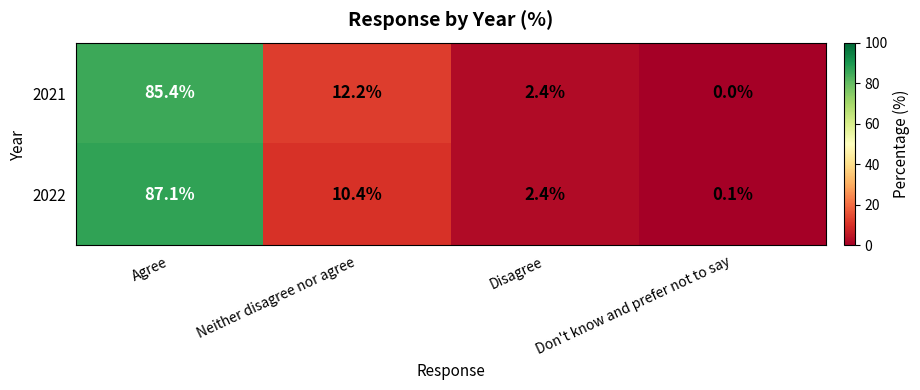

What is the total value across all series at Agree?

172.5